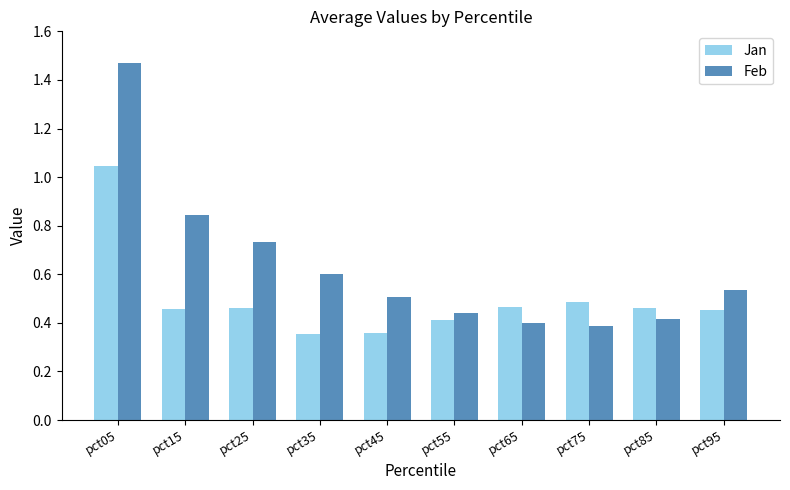

Which series has the largest range (max minus min)?

Feb